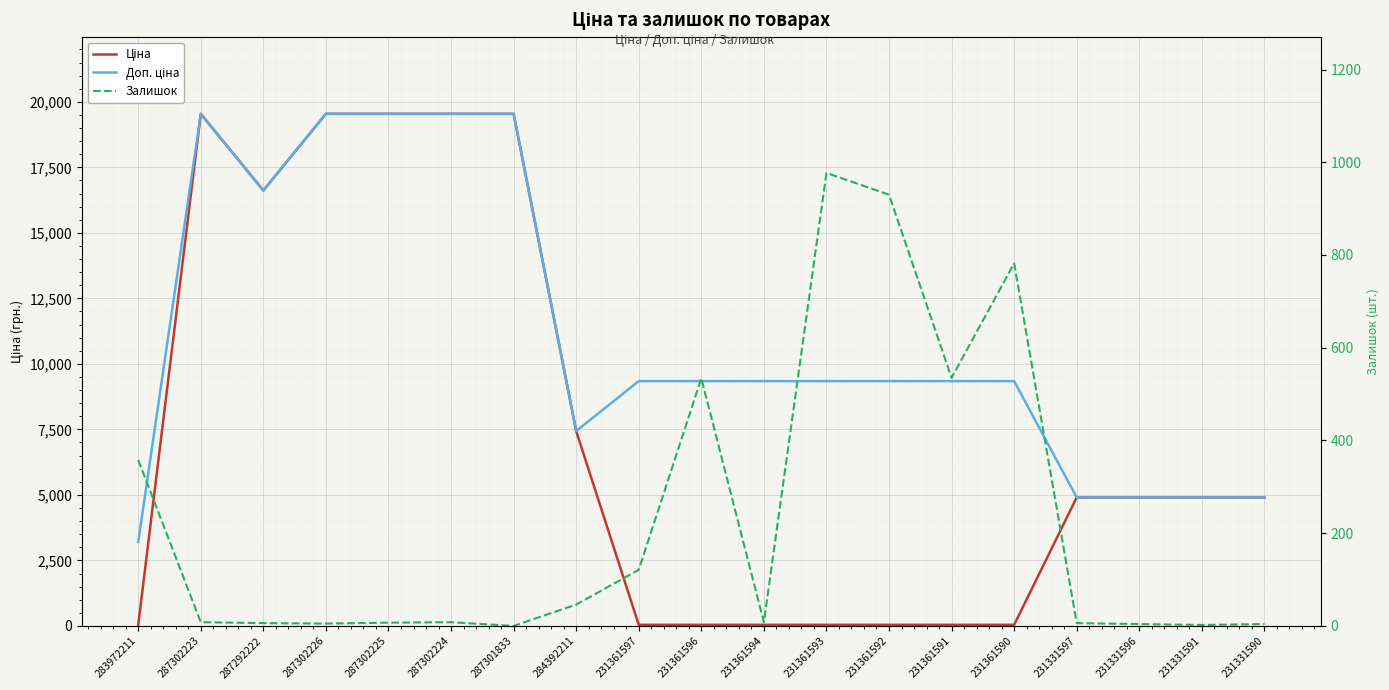

What is the spread (max minus min) of values at 231361597?

9300.5